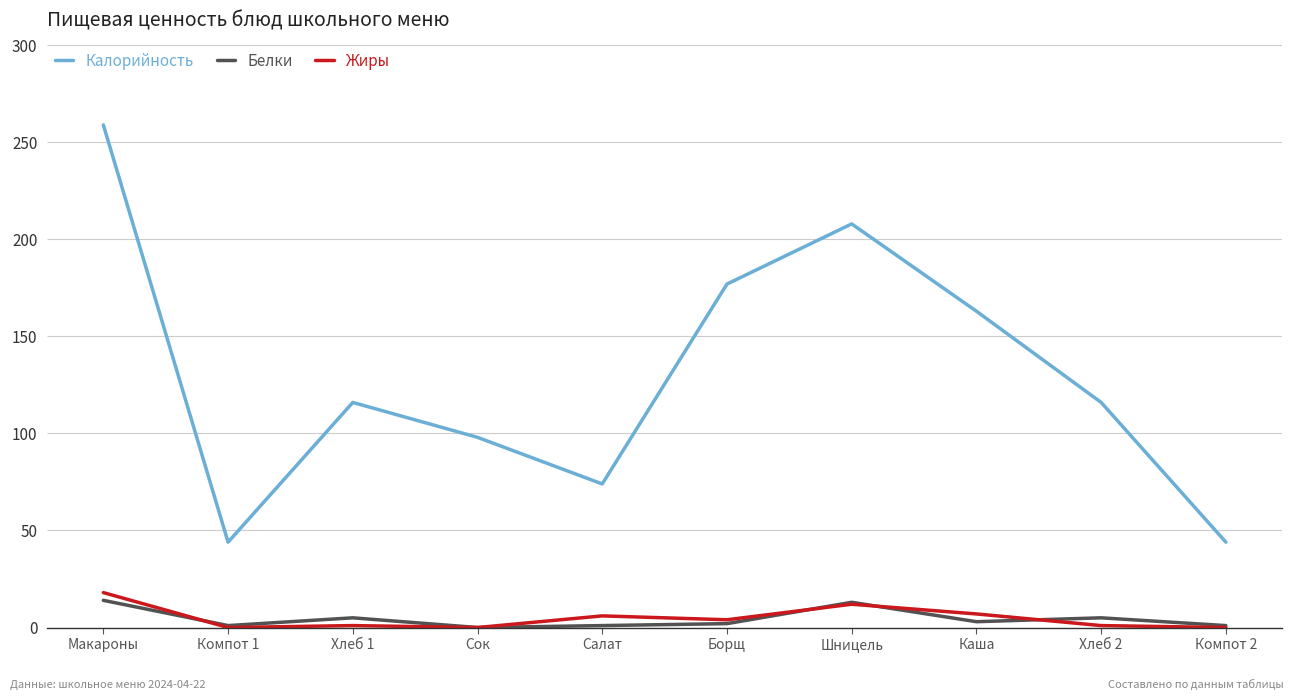

What is the difference between the second highest and second lowest values in the Жиры series?

12